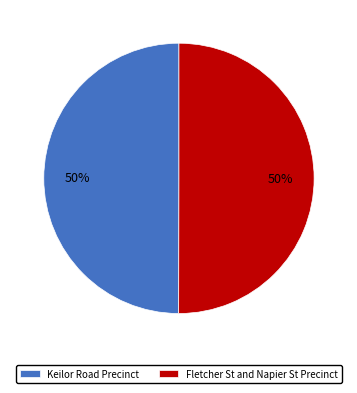

How many slices are in this pie chart?

2